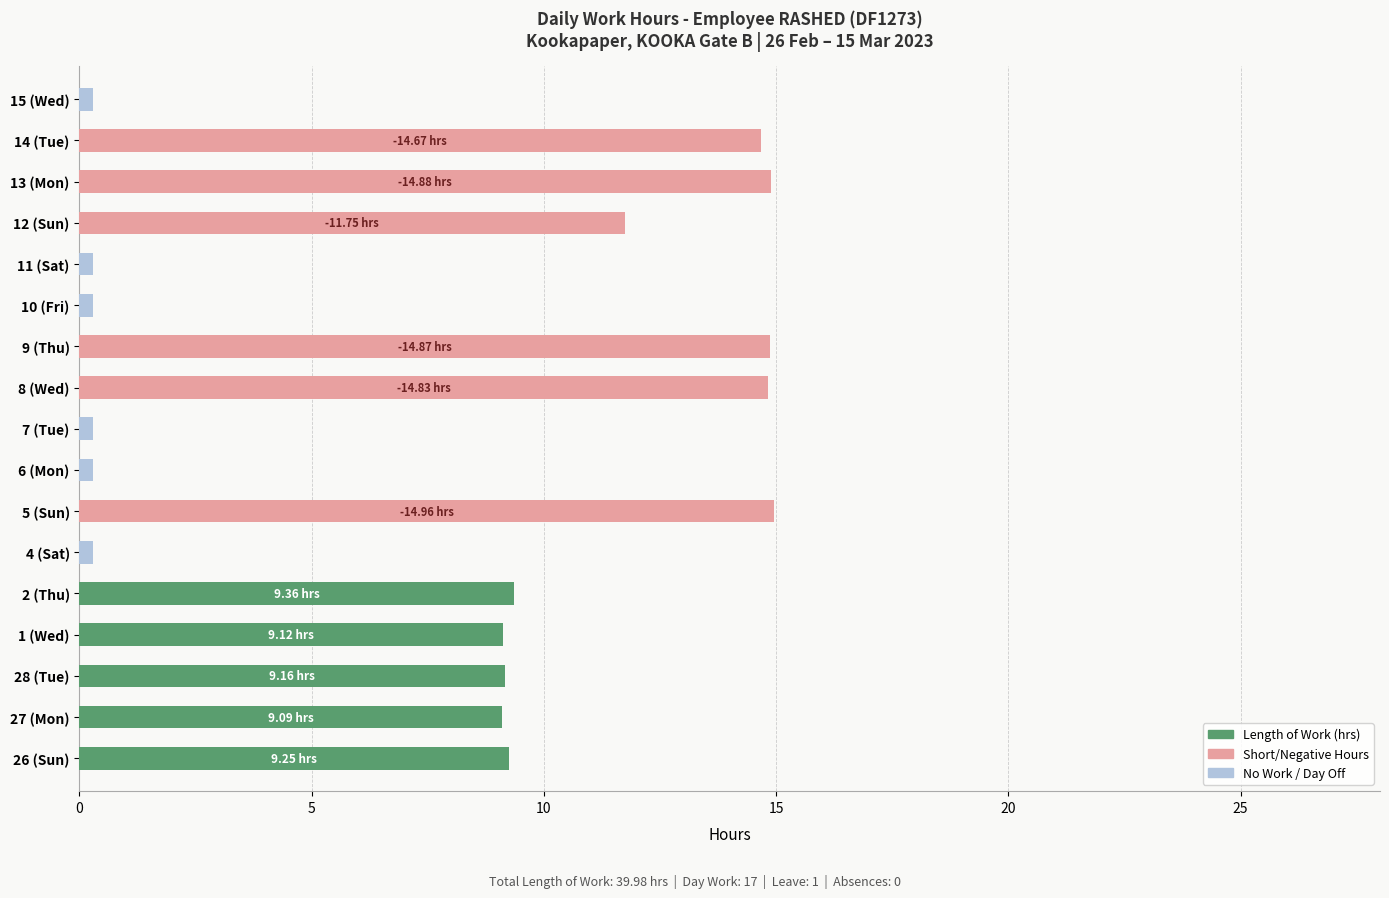

What is the average value of the Short/Negative Hours series?

5.1